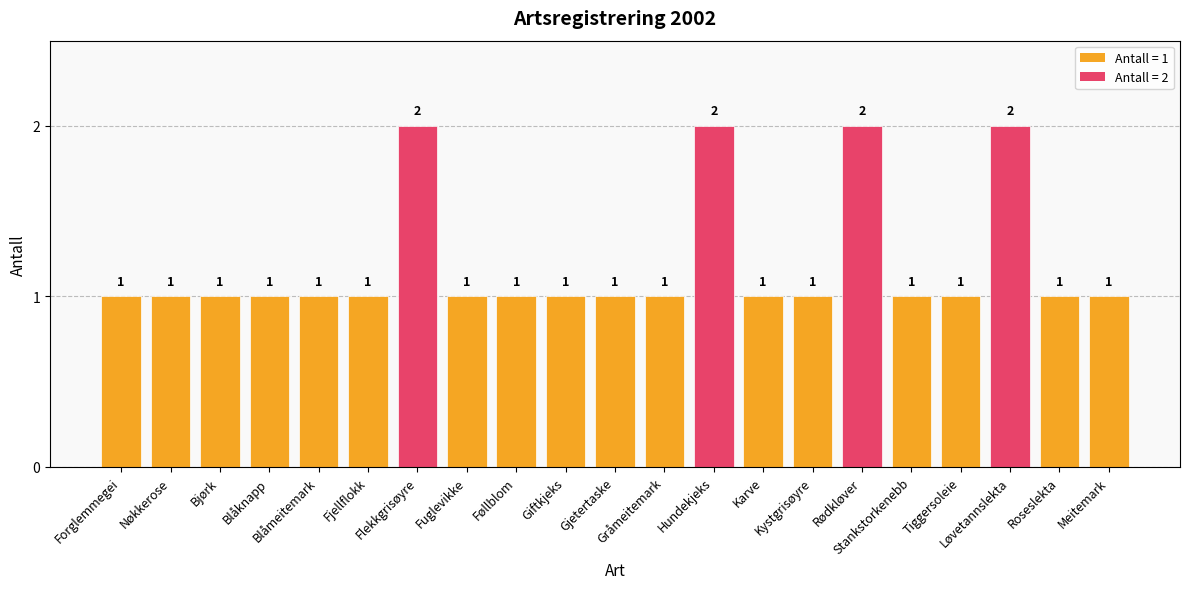

What is the ratio of the value at Blåmeitemark to the value at Flekkgrisøyre?

0.5